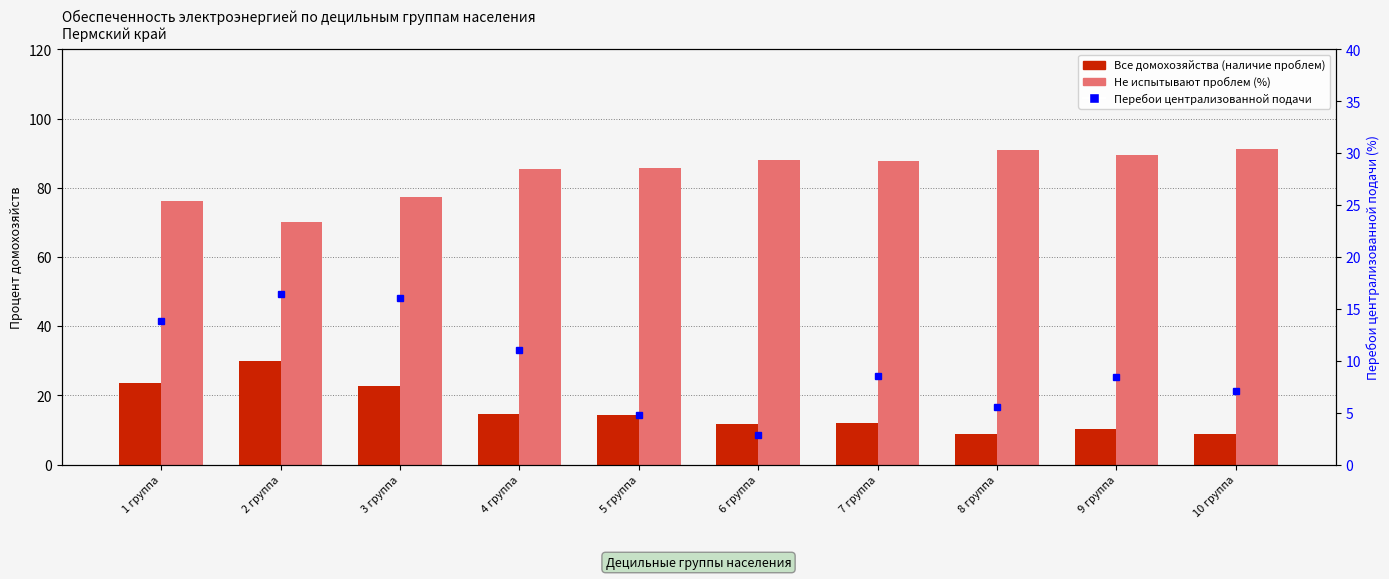

Is the value of Все домохозяйства (наличие проблем) at 2 группа greater than the value of Не испытывают проблем (%) at 4 группа?

No